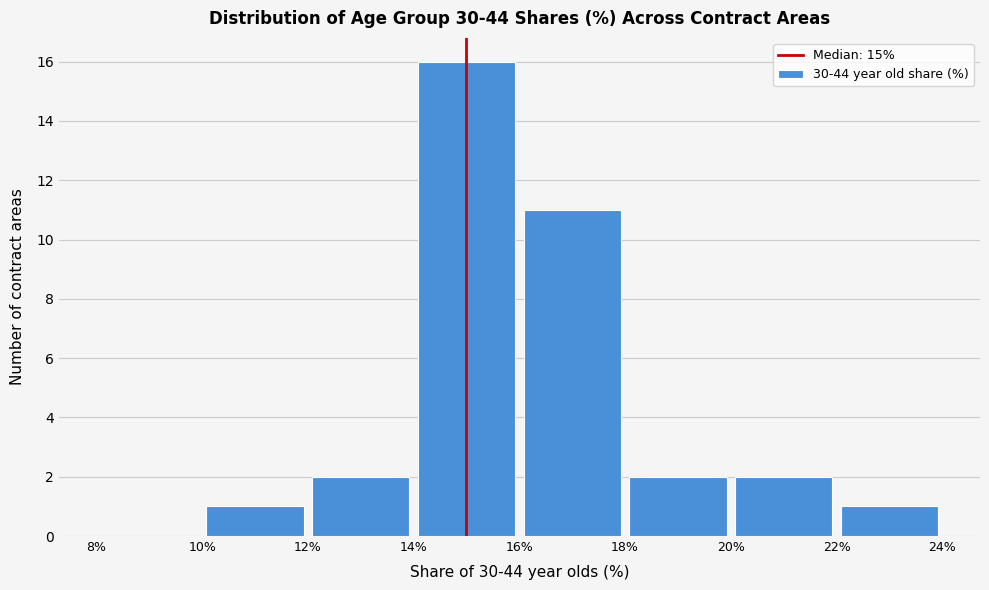

Reading left to right, transcribe this chart: for each bar, give the range it covers on the x-axis and its height. The values are not printed on the chart, so give them approximately, as read against the axis.

8% to 10%: 0
10% to 12%: 1
12% to 14%: 2
14% to 16%: 16
16% to 18%: 11
18% to 20%: 2
20% to 22%: 2
22% to 24%: 1